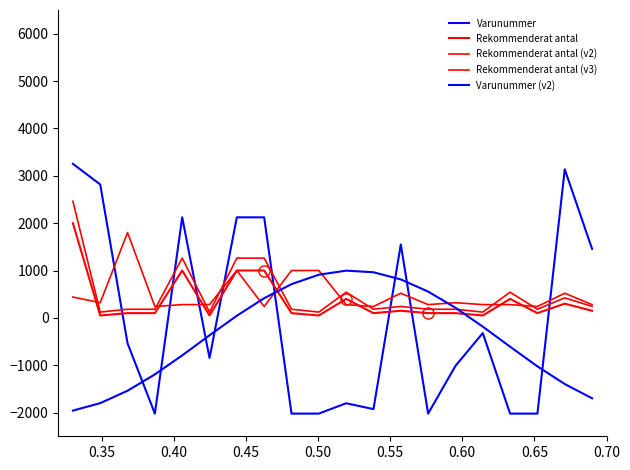

Reading left to right, what are all the values shown in this chart?

Varunummer: 3252.1	2816.6	-537.5	-2021.4	2122.6	-847.7	2122.6	2122.6	-2021.4	-2021.4	-1802.7	-1926.8	1549.7	-2021.4	-1014.1	-321.2	-2021.4	-2021.4	3136.3	1455.8
Rekommenderat antal: 2000.0	50.0	100.0	100.0	1000.0	50.0	1000.0	1000.0	100.0	50.0	400.0	100.0	150.0	100.0	100.0	50.0	400.0	100.0	300.0	150.0
Rekommenderat antal (v2): 440.0	320.0	1800.0	240.0	280.0	280.0	1000.0	240.0	1000.0	1000.0	280.0	240.0	520.0	280.0	320.0	280.0	280.0	240.0	520.0	280.0
Rekommenderat antal (v3): 2462.0	122.0	182.0	182.0	1262.0	122.0	1262.0	1262.0	182.0	122.0	542.0	182.0	242.0	182.0	182.0	122.0	542.0	182.0	422.0	242.0
Varunummer (v2): -1957.9	-1800.4	-1538.6	-1193.4	-792.6	-368.4	45.3	415.3	711.8	911.1	997.1	963.1	811.6	555.0	213.6	-184.9	-608.8	-1023.9	-1397.0	-1698.1